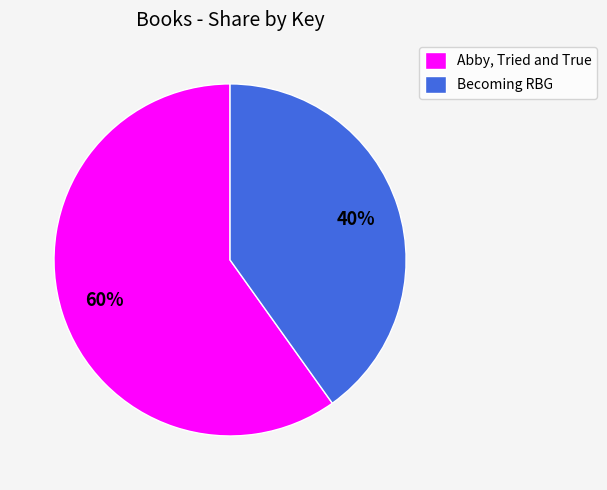

The Becoming RBG slice represents 52% of the pie. True or false?

False